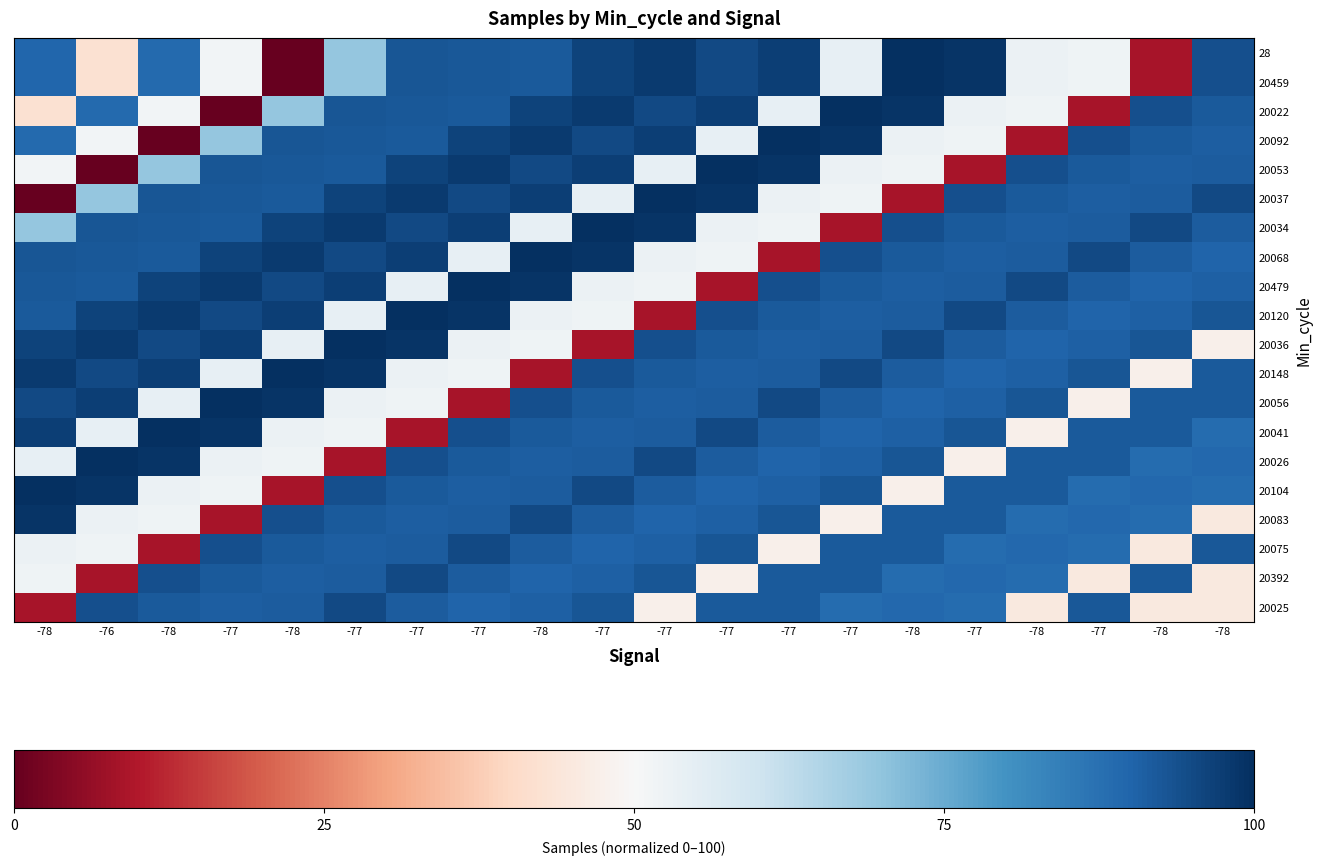

What is the total value across all series at -78?

1461.1